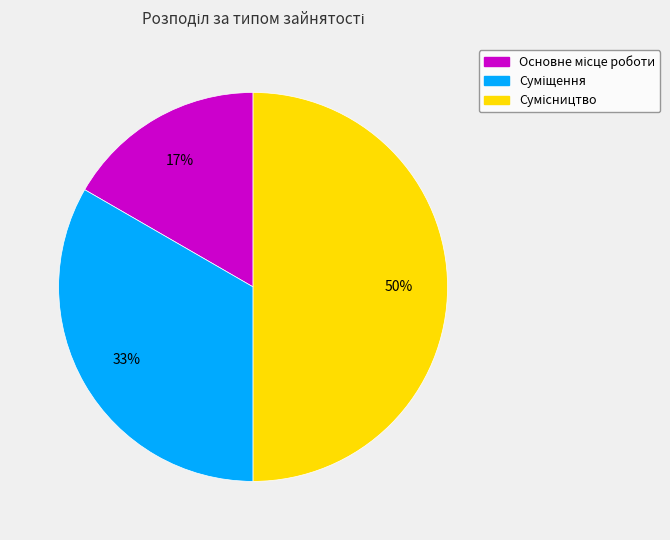

To the nearest percent, what is the average slice percentage?

33%